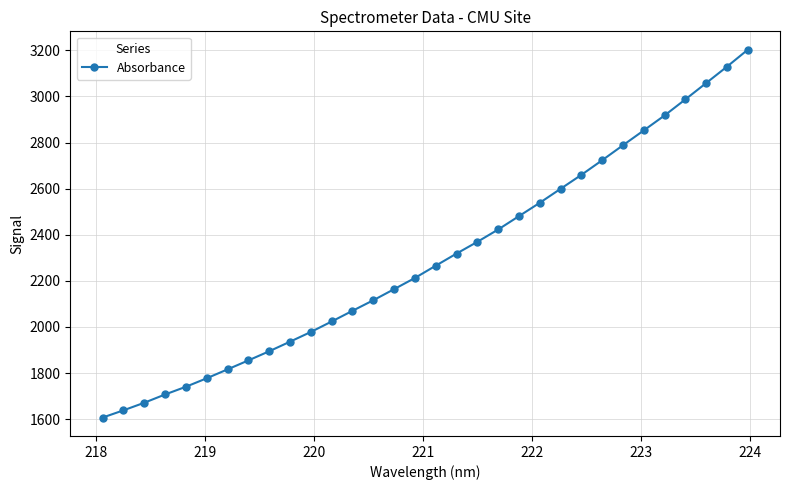

How many lines are shown in the chart?

1